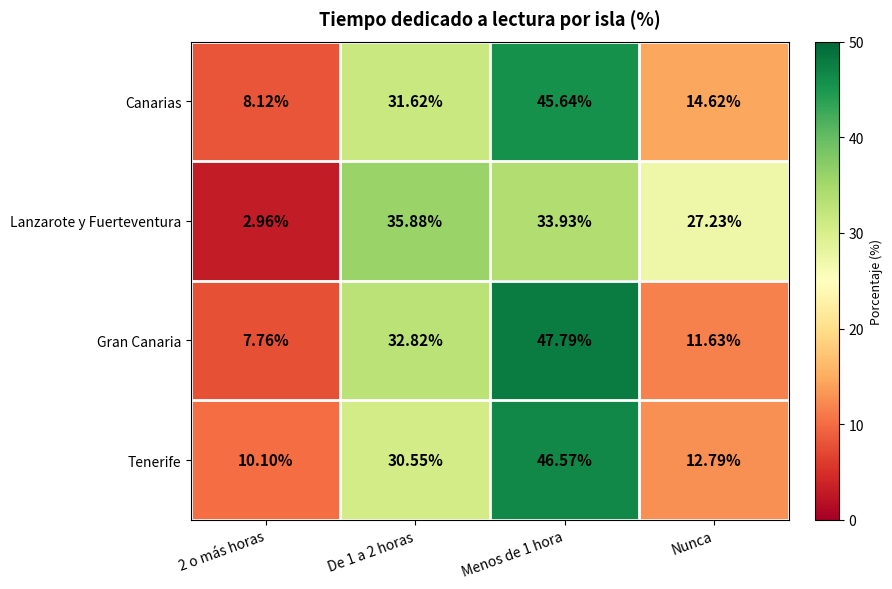

How many distinct data groups are displayed?

4